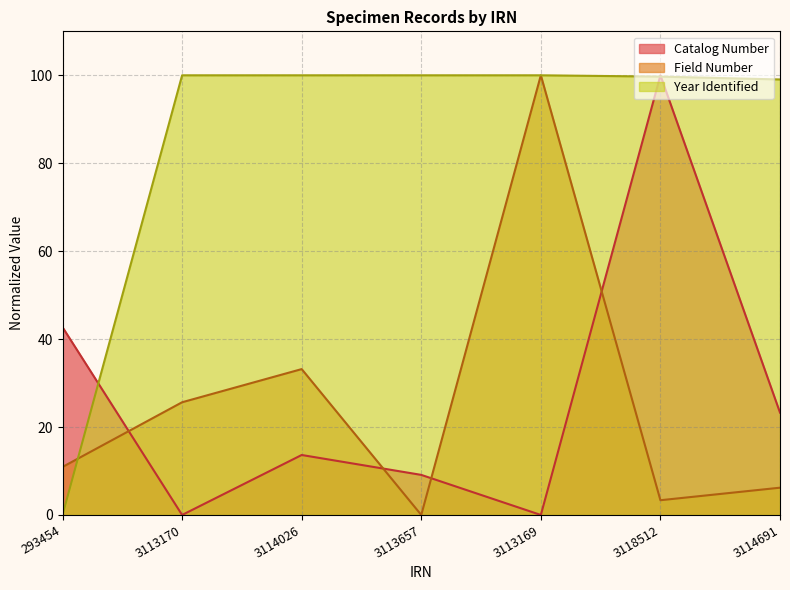

Where does the Catalog Number series first go above 13?

293454